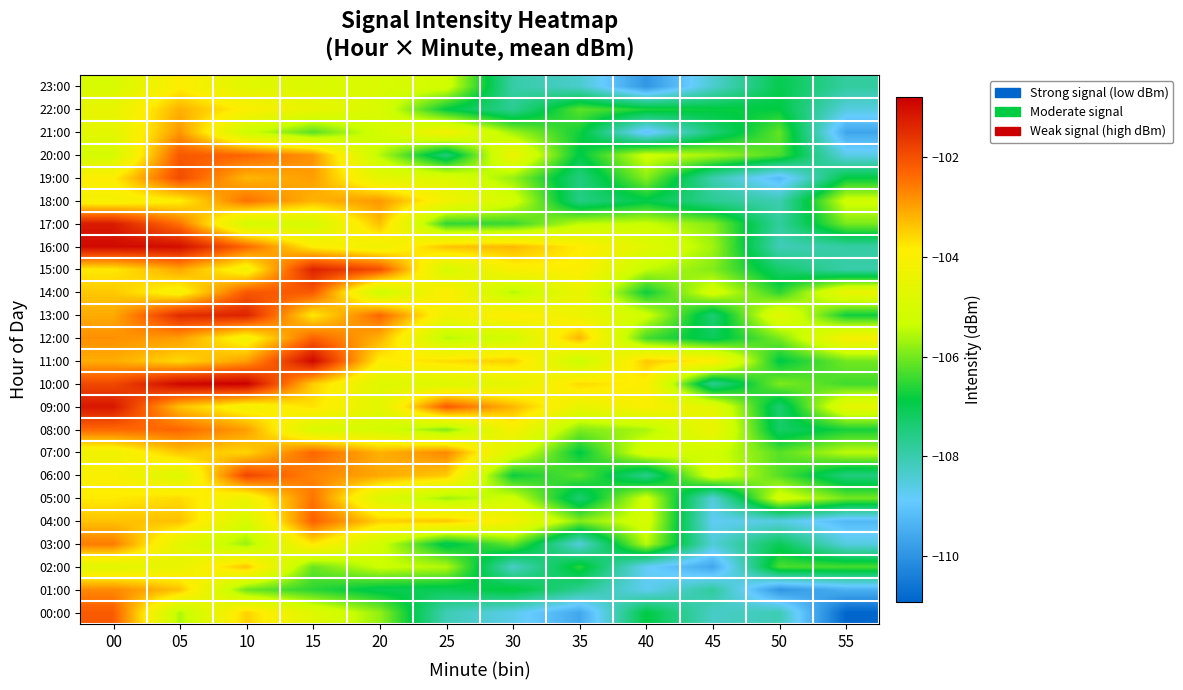

Between 00 and 05, which is larger?

00